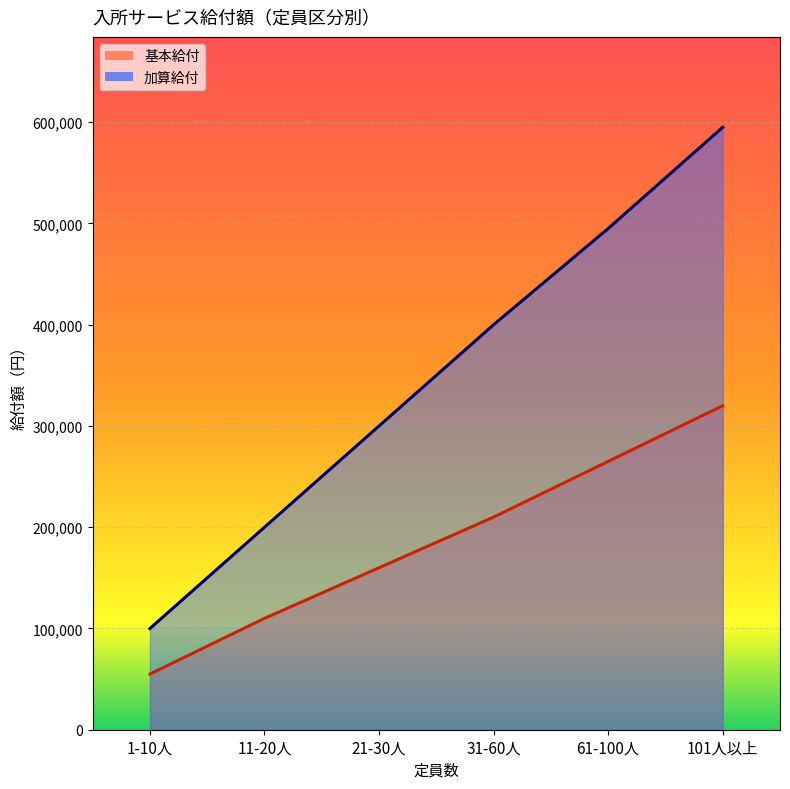

What is the maximum value for 加算給付?

595000